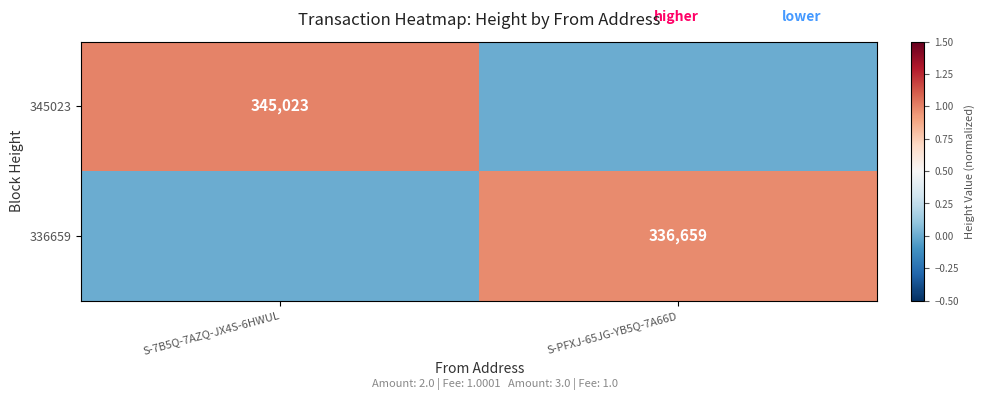

The 345023 series shows 345023 at S-7B5Q-7AZQ-JX4S-6HWUL. True or false?

True